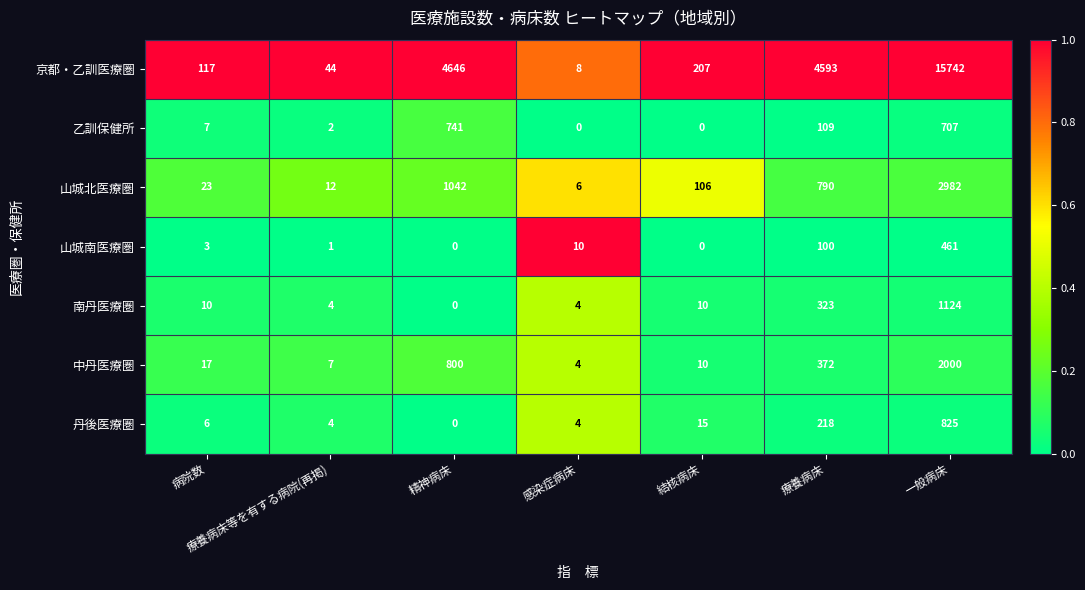

The 山城北医療圏 series shows 790 at 療養病床. True or false?

True